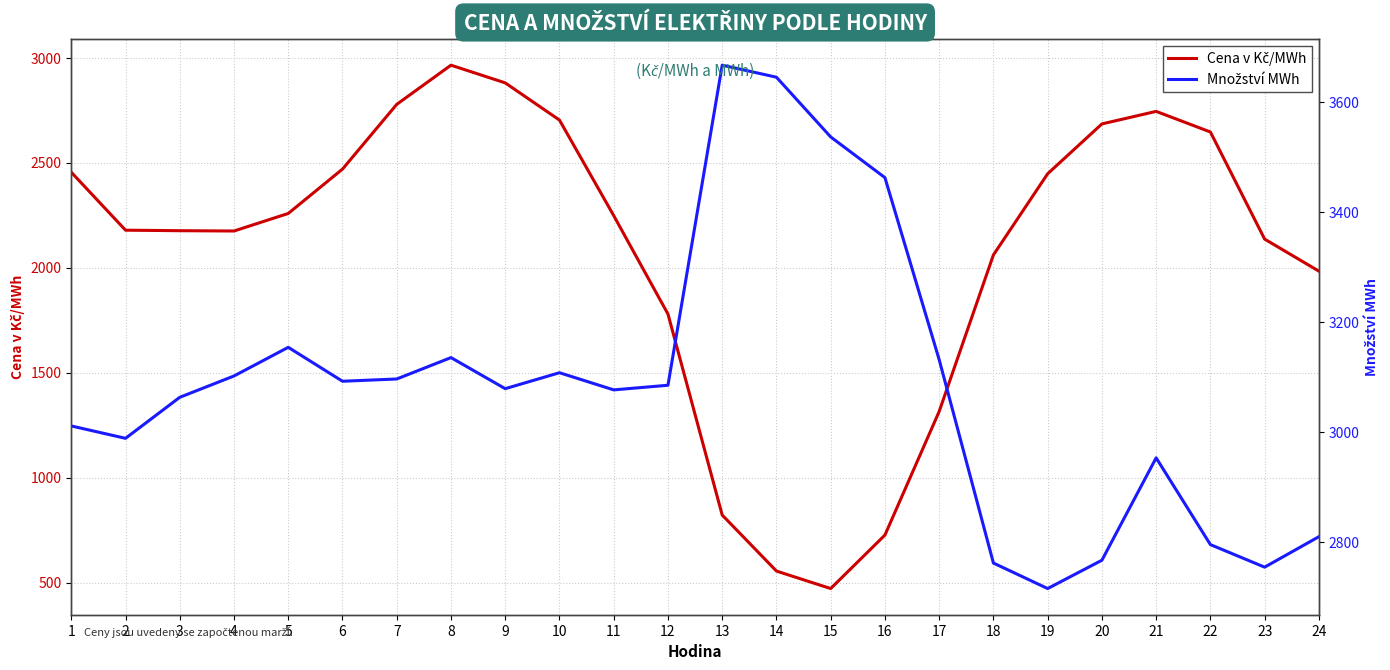

True or false: Cena v Kč/MWh has more than 1 interior local peaks.

True